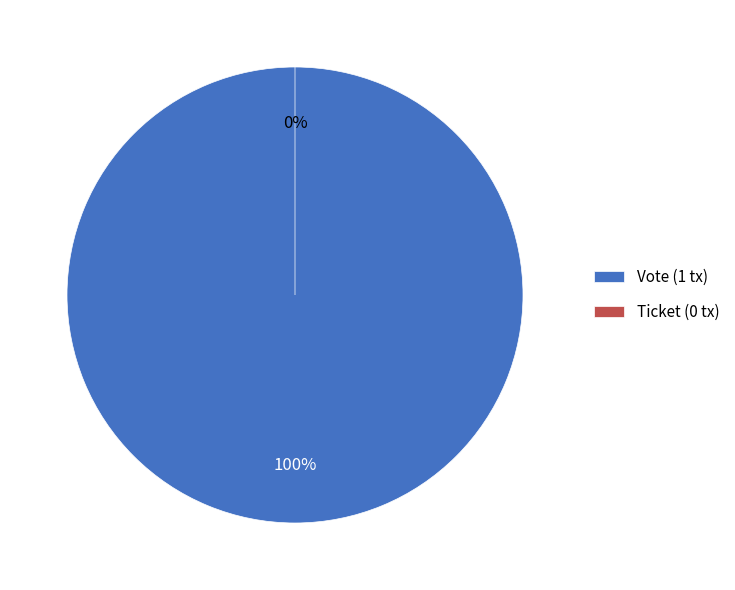

Rank the categories by value from highest to lowest.

Vote (io_index=1), Ticket (io_index=0)